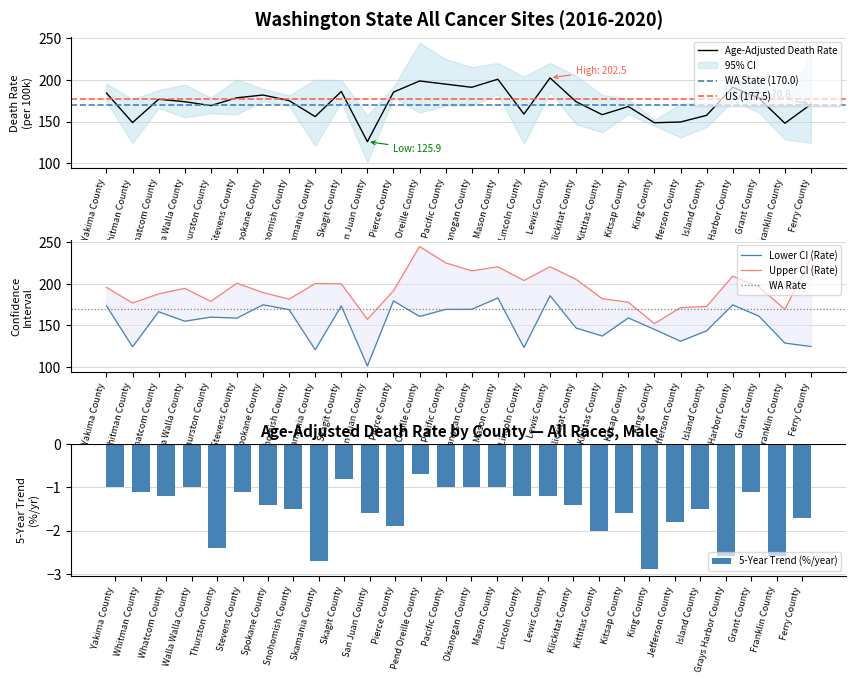

The Age-Adjusted Death Rate series shows 202.5 at Lewis County. True or false?

True